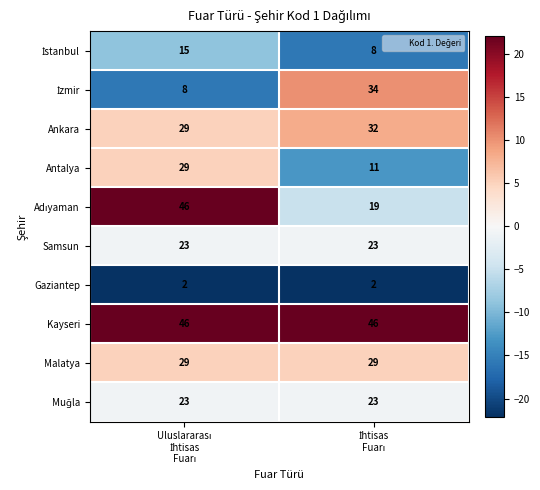

What is the average value of the Malatya series?

29